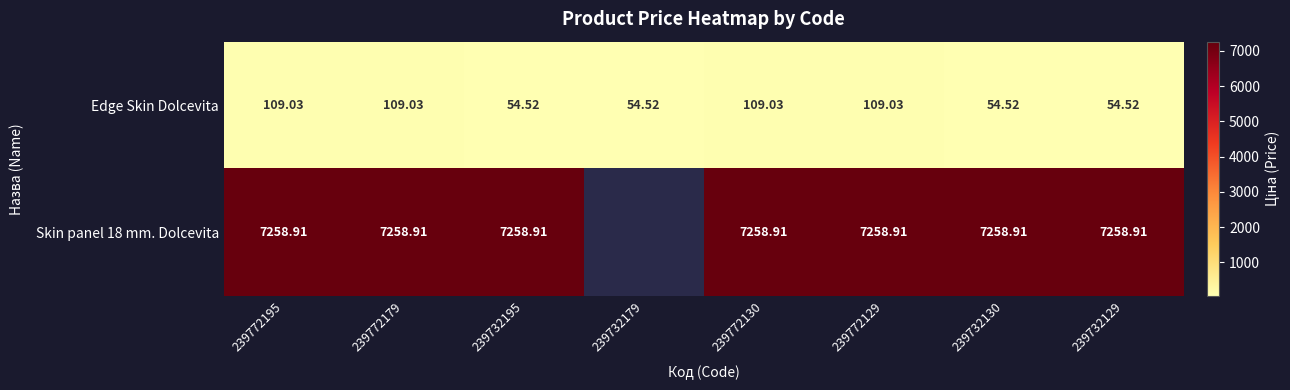

Is the value of Skin panel 18 mm. Dolcevita at 239772195 greater than the value of Edge Skin Dolcevita at 239772179?

Yes